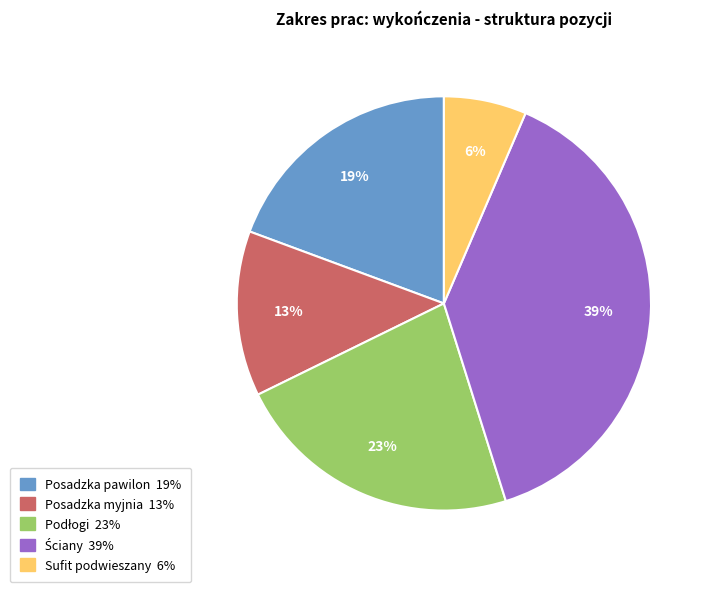

What is the smallest slice in the pie chart?

Sufit podwieszany